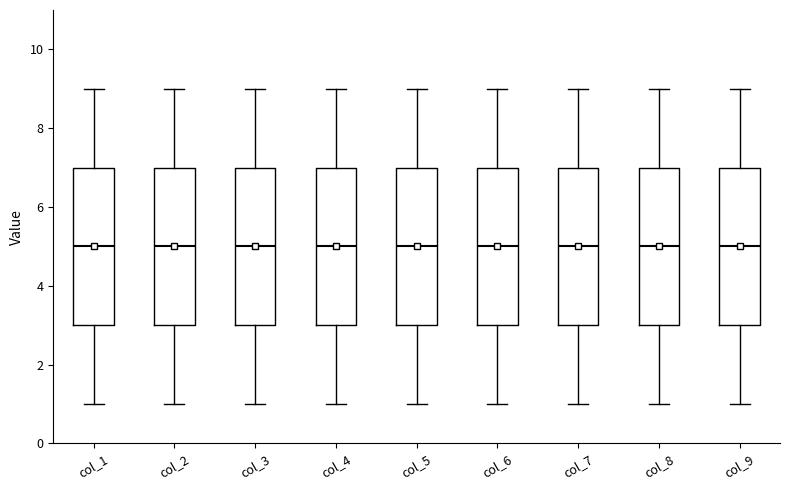

Where is the upper edge of the box for col_6 on the y-axis? The values are not printed on the chart, so give them approximately, as read against the axis.

7